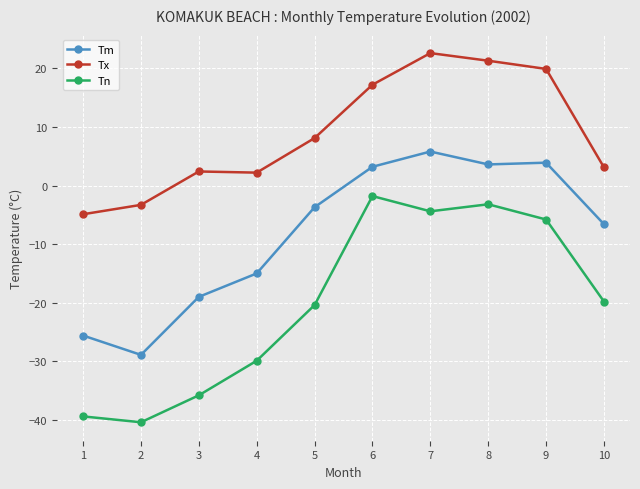

At which label does Tn first exceed -19?

6